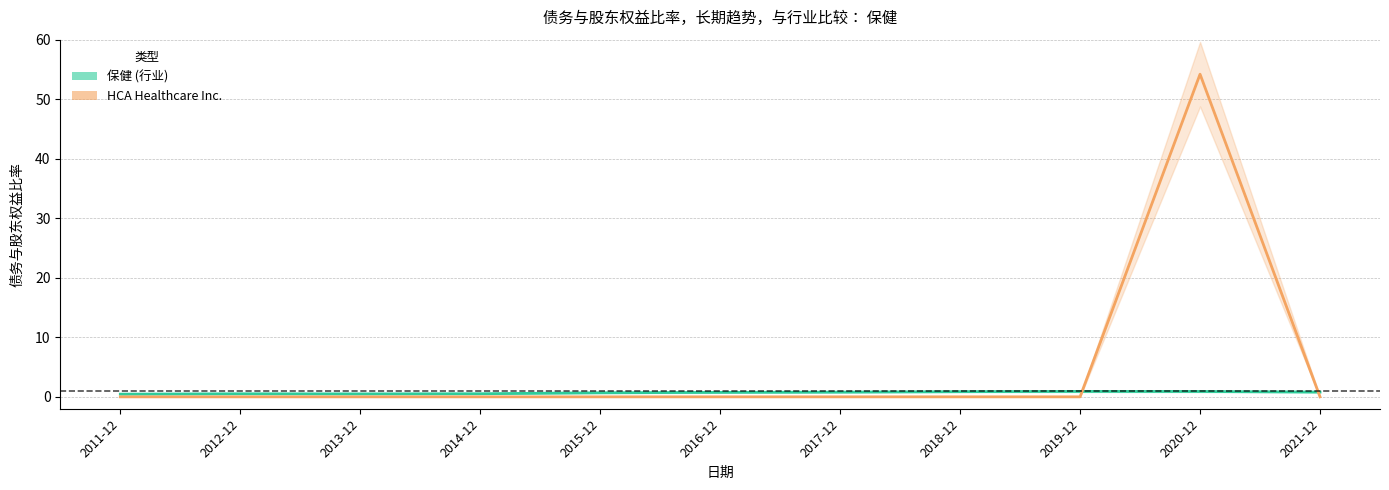

Which series has the largest total across all categories?

HCA Healthcare Inc.